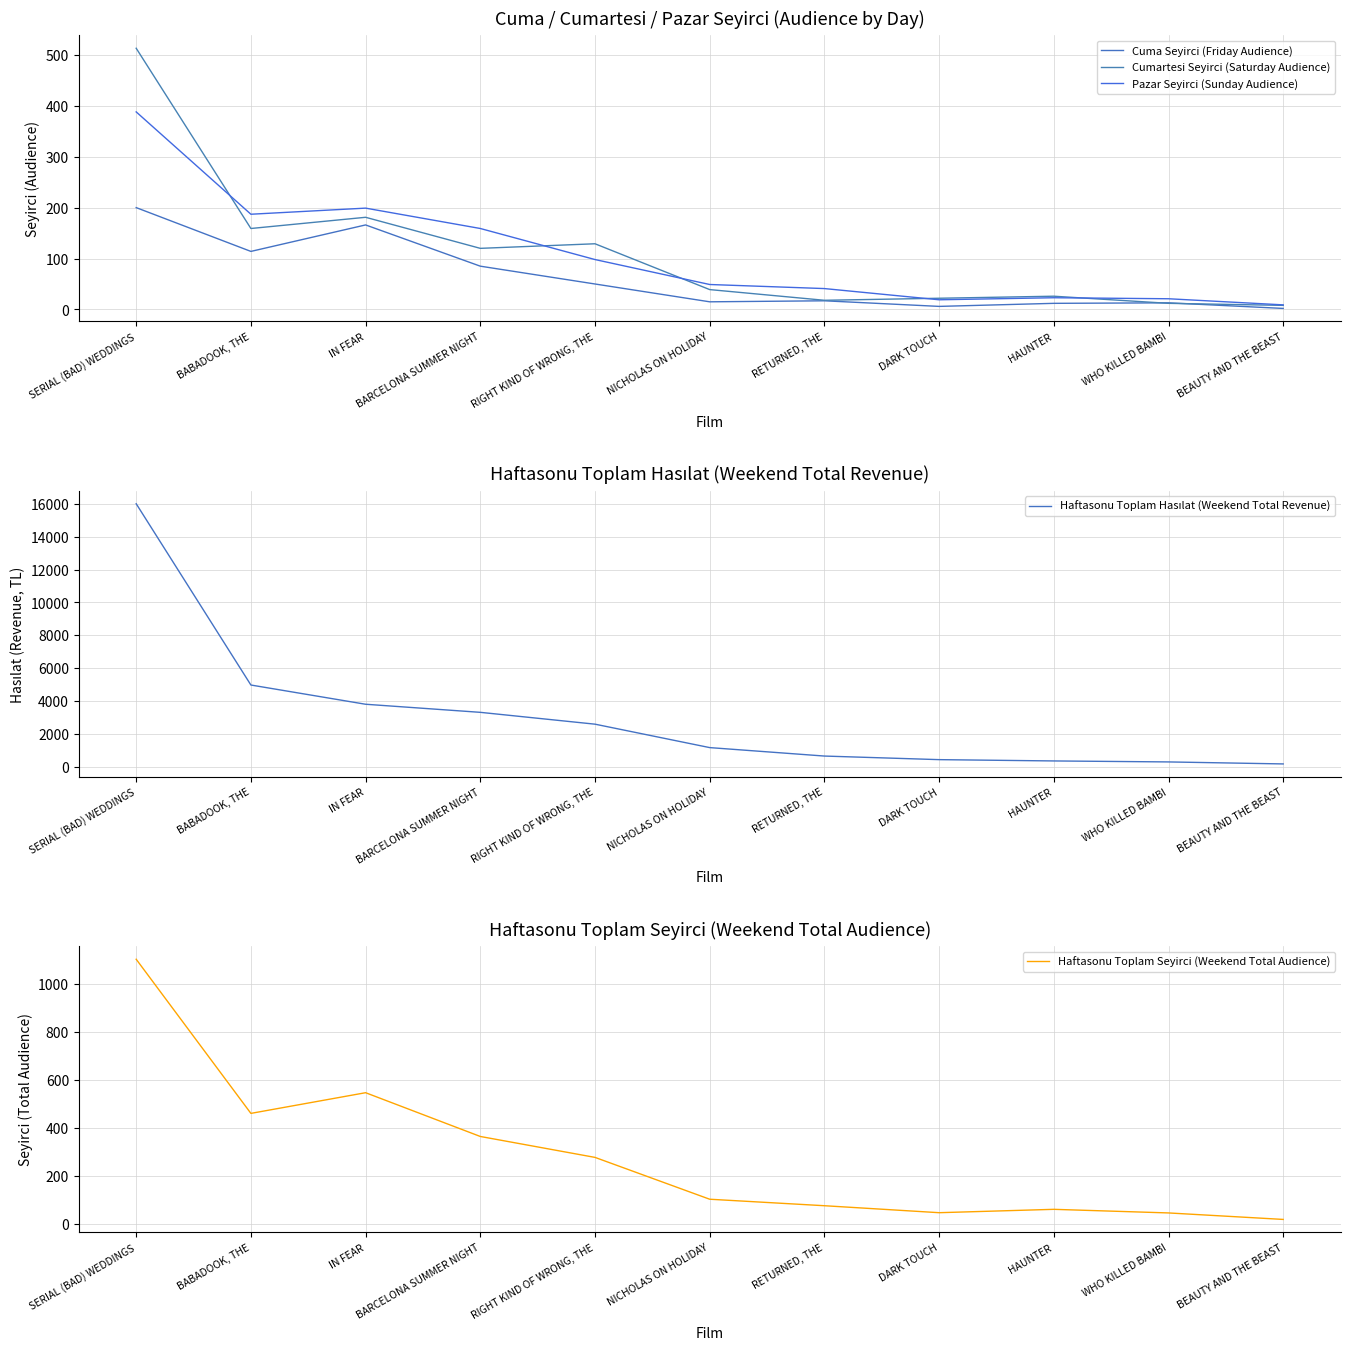

How many categories are shown in the chart?

11